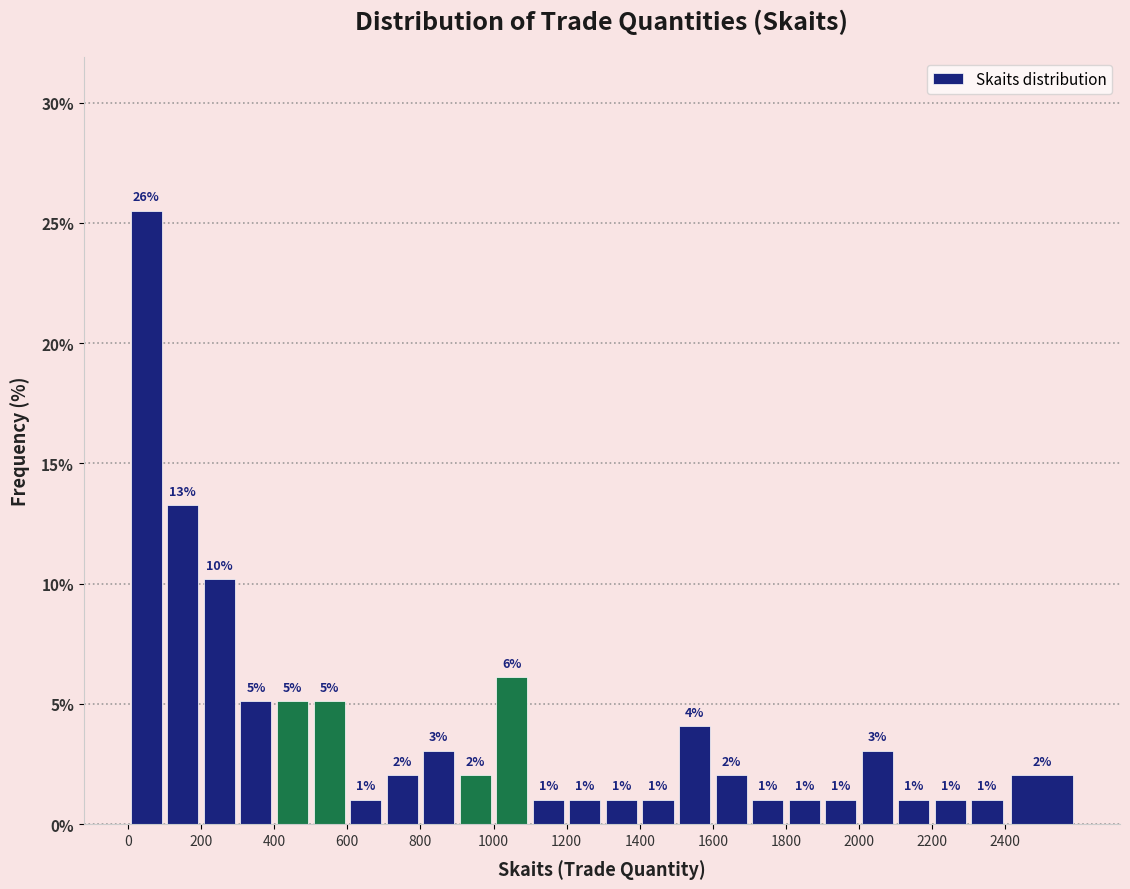

Over which range of the x-axis is the bar tallest?

0 to 100